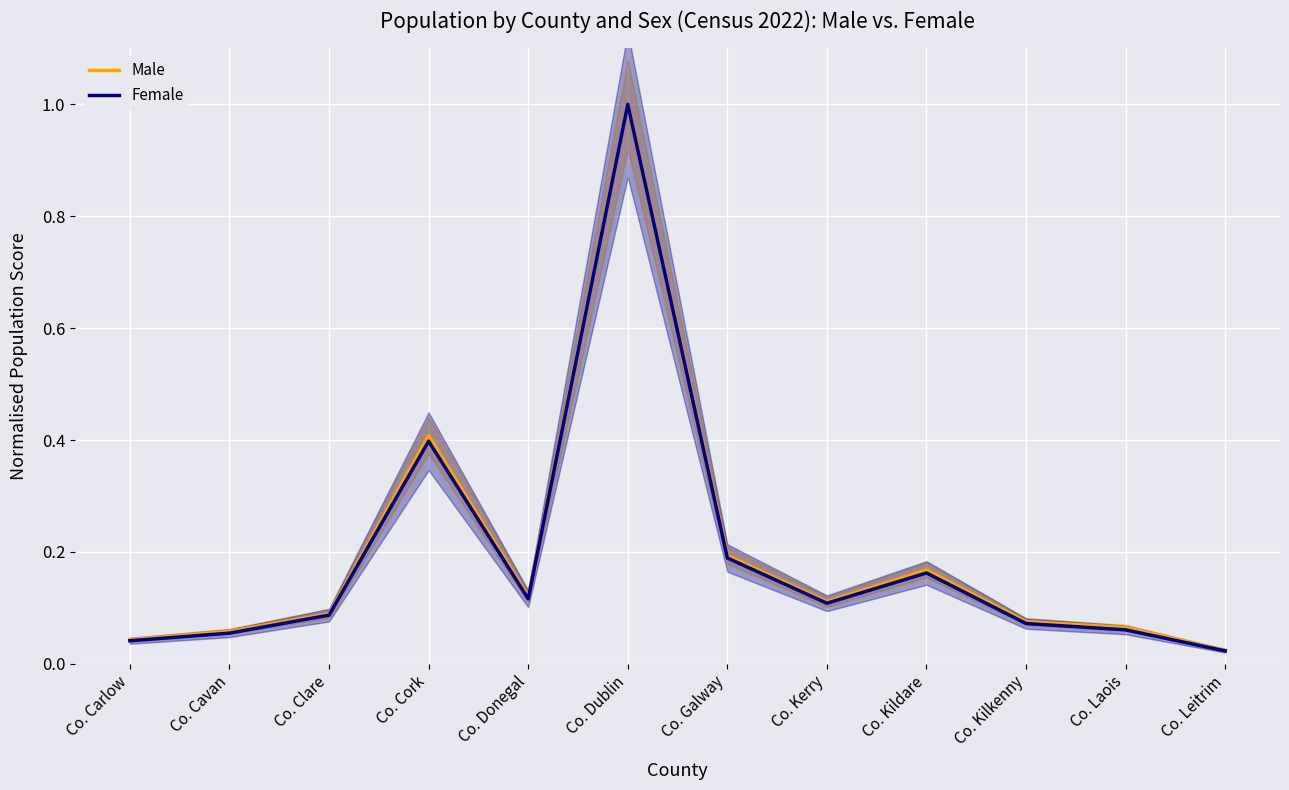

At how many categories does at least one series exceed 0?

12